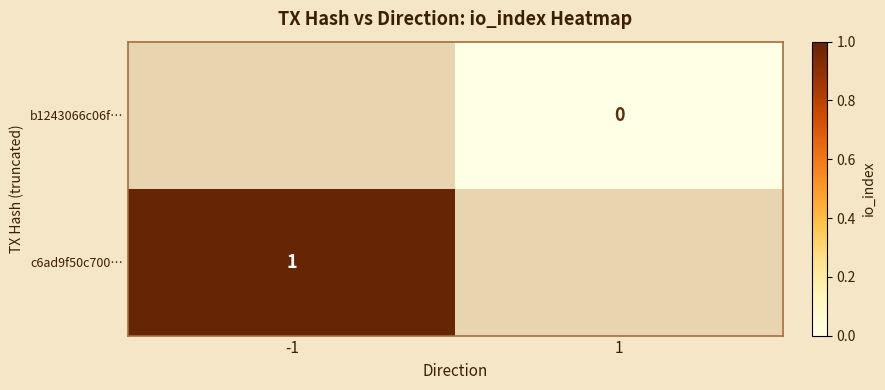

Is it true that c6ad9f50c700… equals 2 at -1?

False